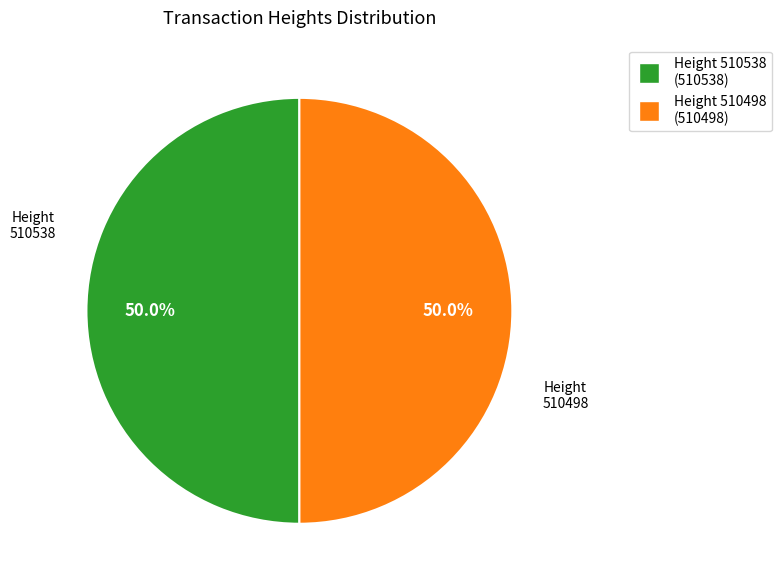

How many slices are in this pie chart?

2